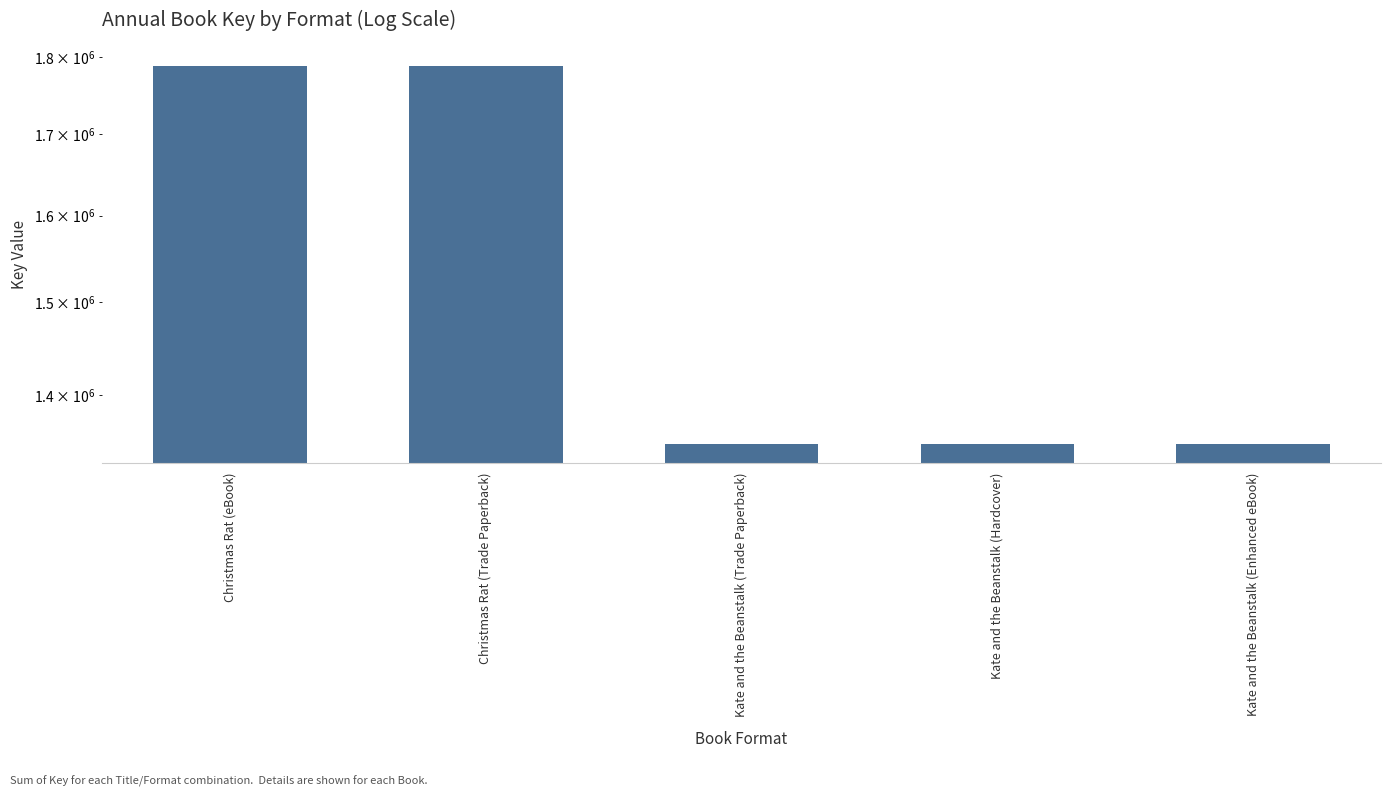

Which category has the highest value across all series?

Christmas Rat (eBook)